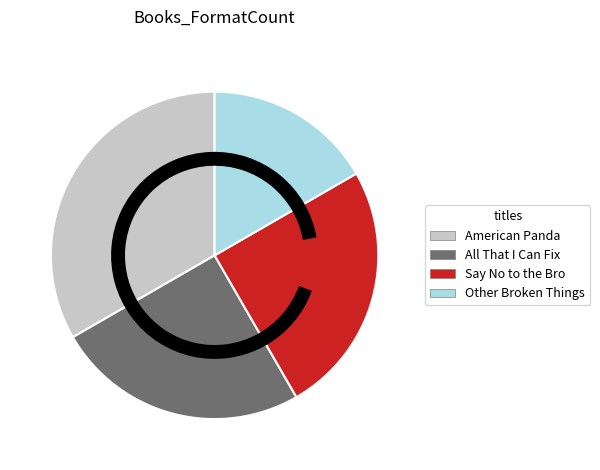

The American Panda slice represents 33% of the pie. True or false?

True